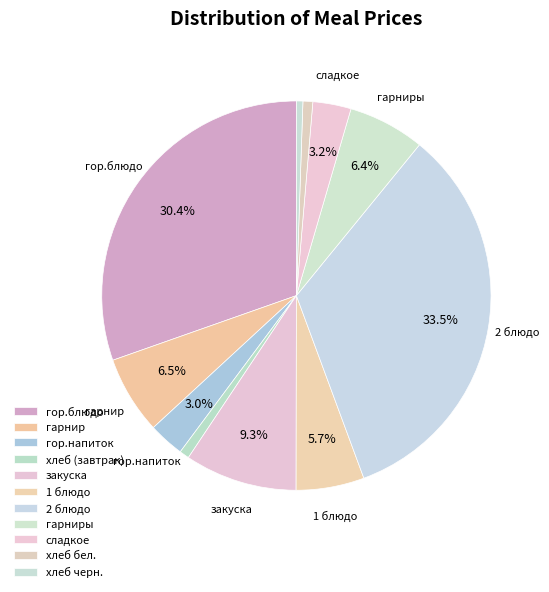

To the nearest percent, what is the combined percentage of гор.напиток and закуска?

12%